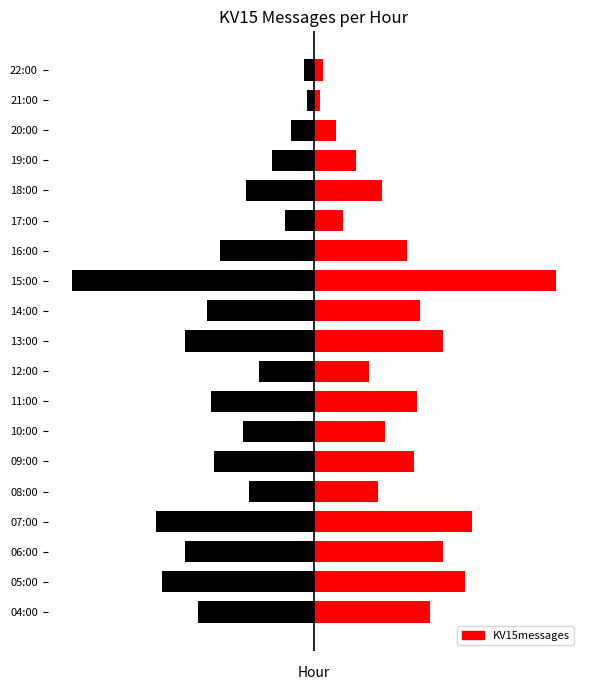

Reading left to right, what are all the values shown in this chart?

36	47	40	49	20	31	22	32	17	40	33	75	29	9	21	13	7	2	3